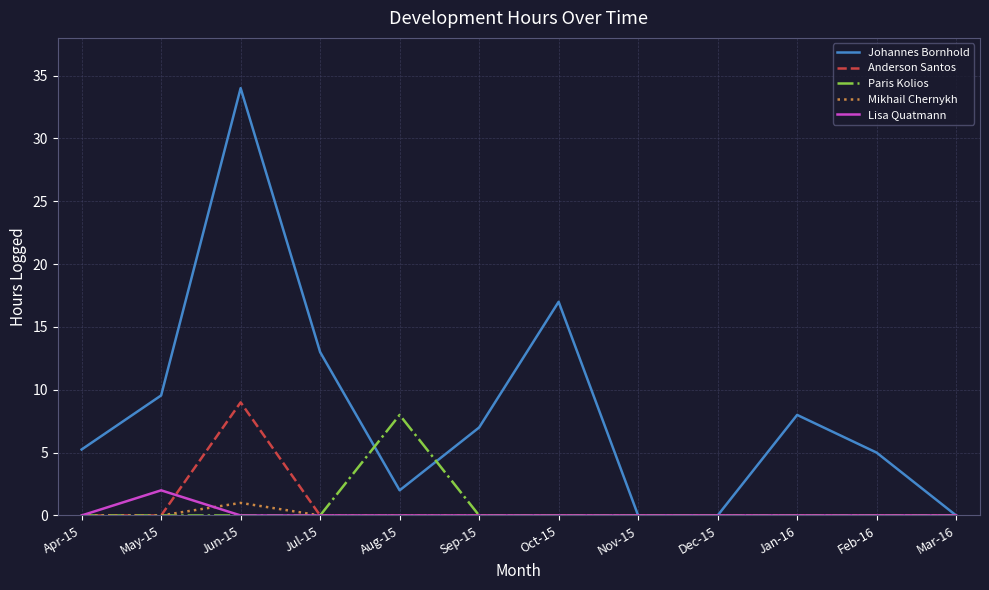

Which series has the widest spread of values?

Johannes Bornhold